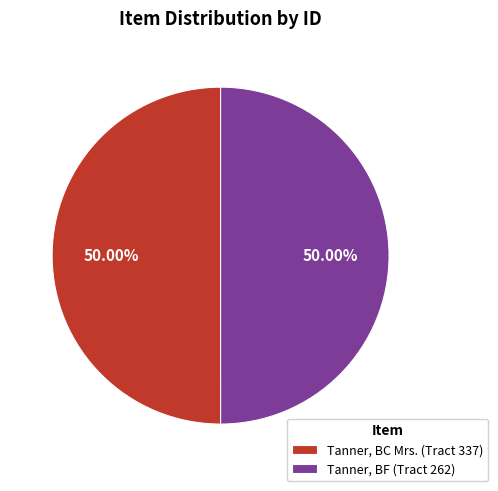

Approximately how many times larger is the value at Tanner, BF (Tract 262) compared to Tanner, BC Mrs. (Tract 337)?

1.0